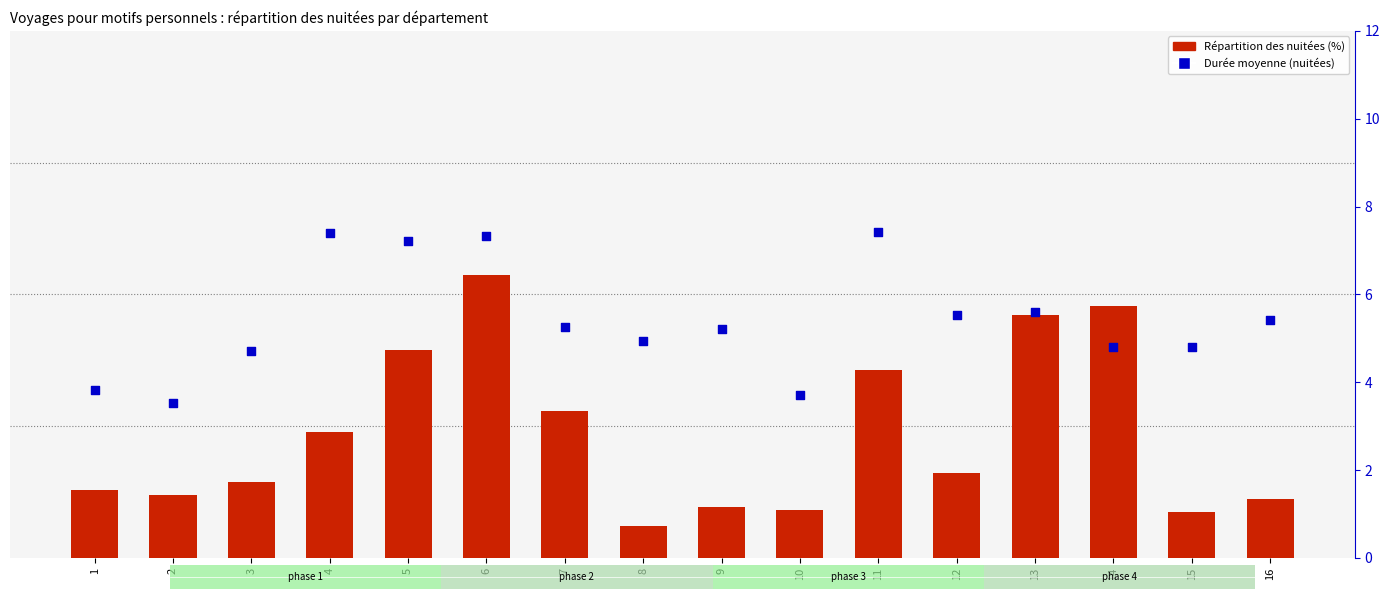

Is the value of Durée moyenne (nuitées) at 16 greater than the value of Répartition des nuitées (%) at 2?

Yes